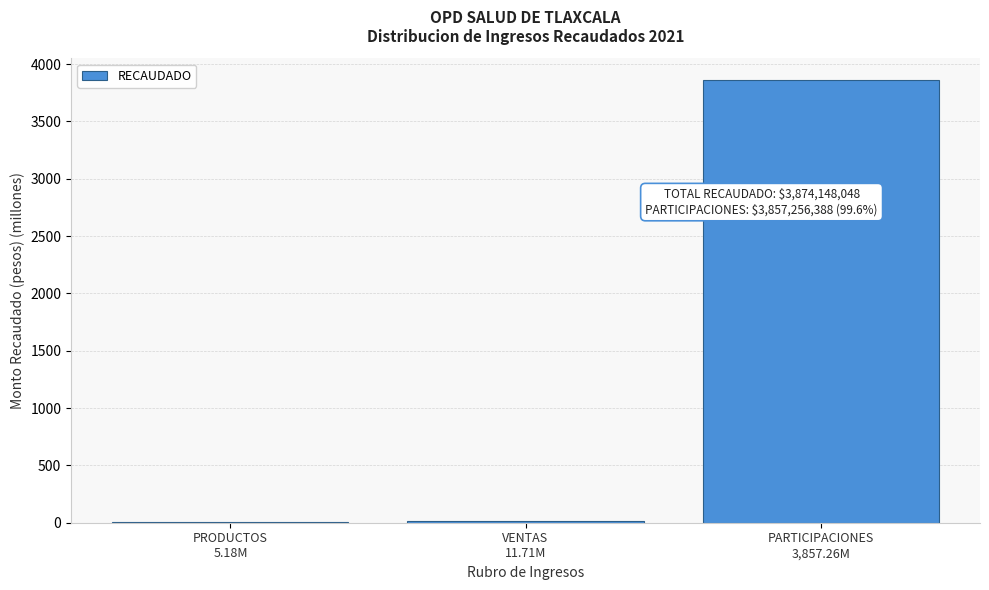

What is the maximum value shown in the chart?

3857.3